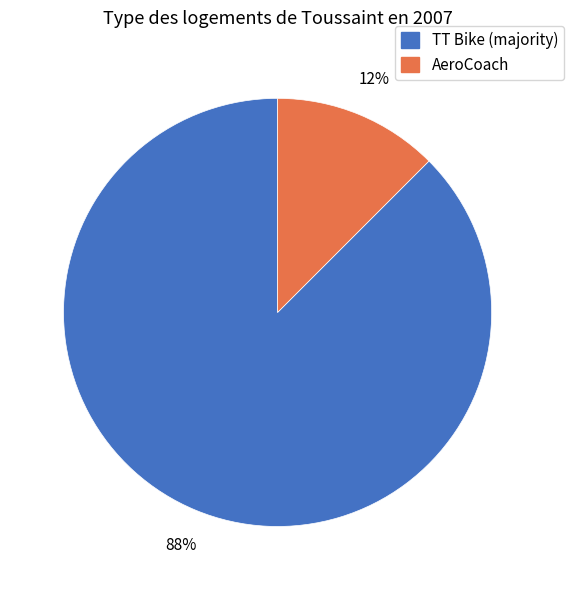

Which slice is the largest?

TT Bike (majority)